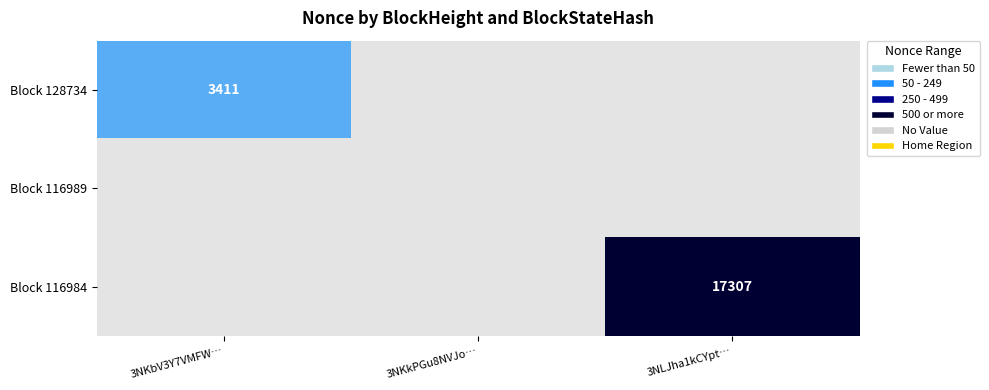

Which category has the lowest value in the Block 116984 series?

3NKbV3Y7VMFW…